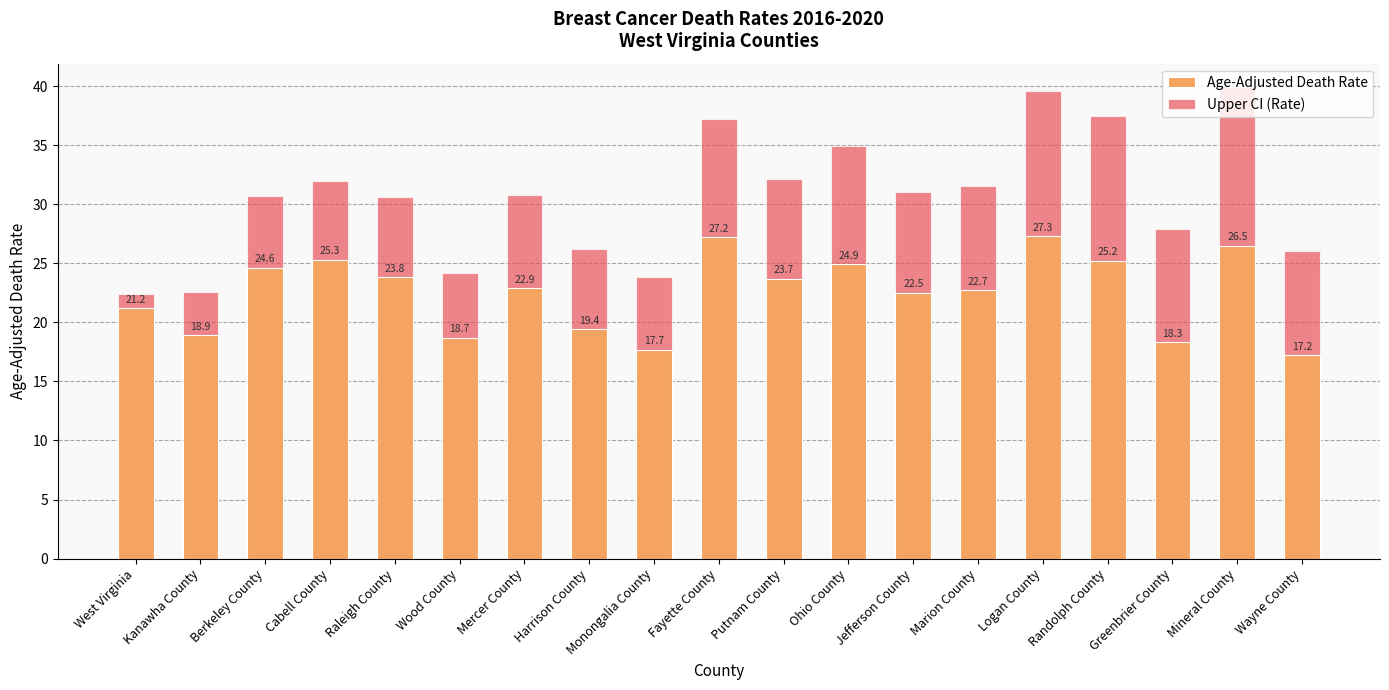

Which has a higher value, Logan County or Cabell County?

Logan County